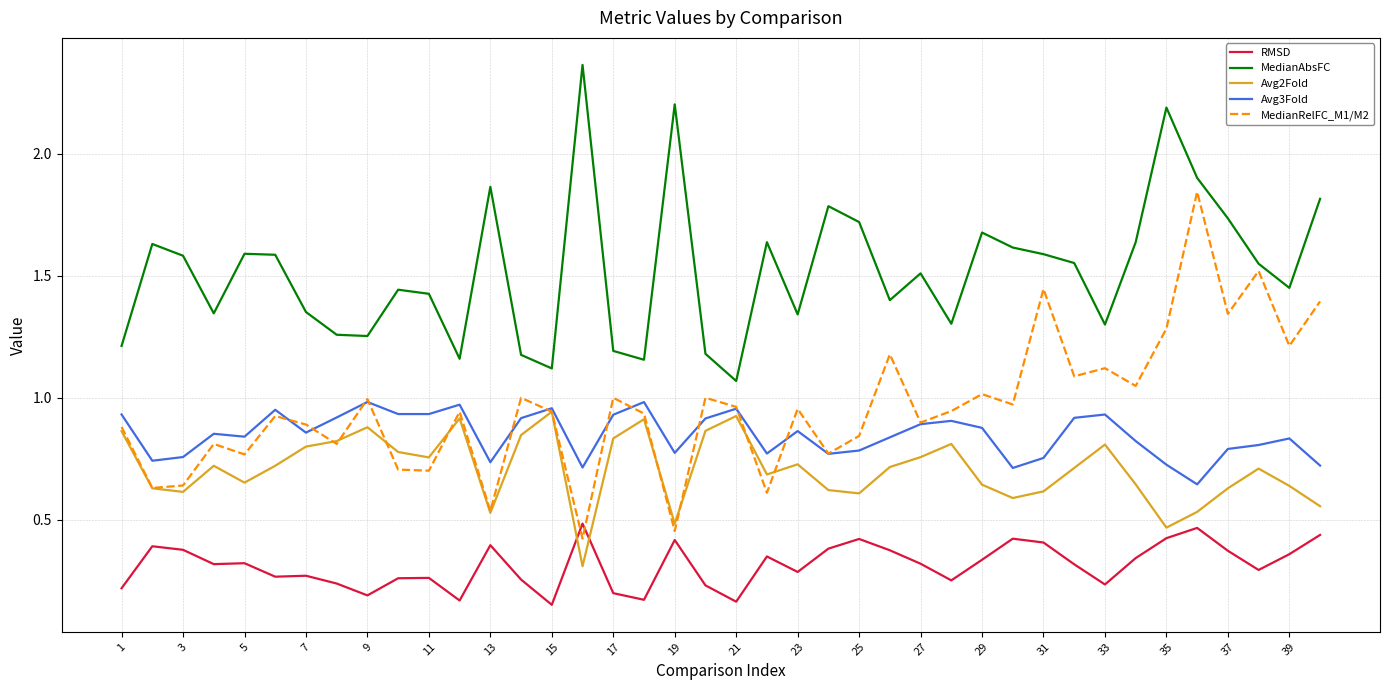

Which series has the largest total across all categories?

MedianAbsFC